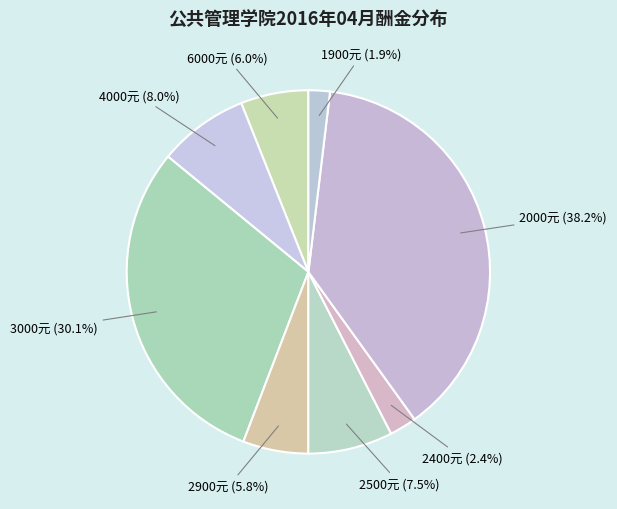

Which category has the biggest portion of the pie?

2000元